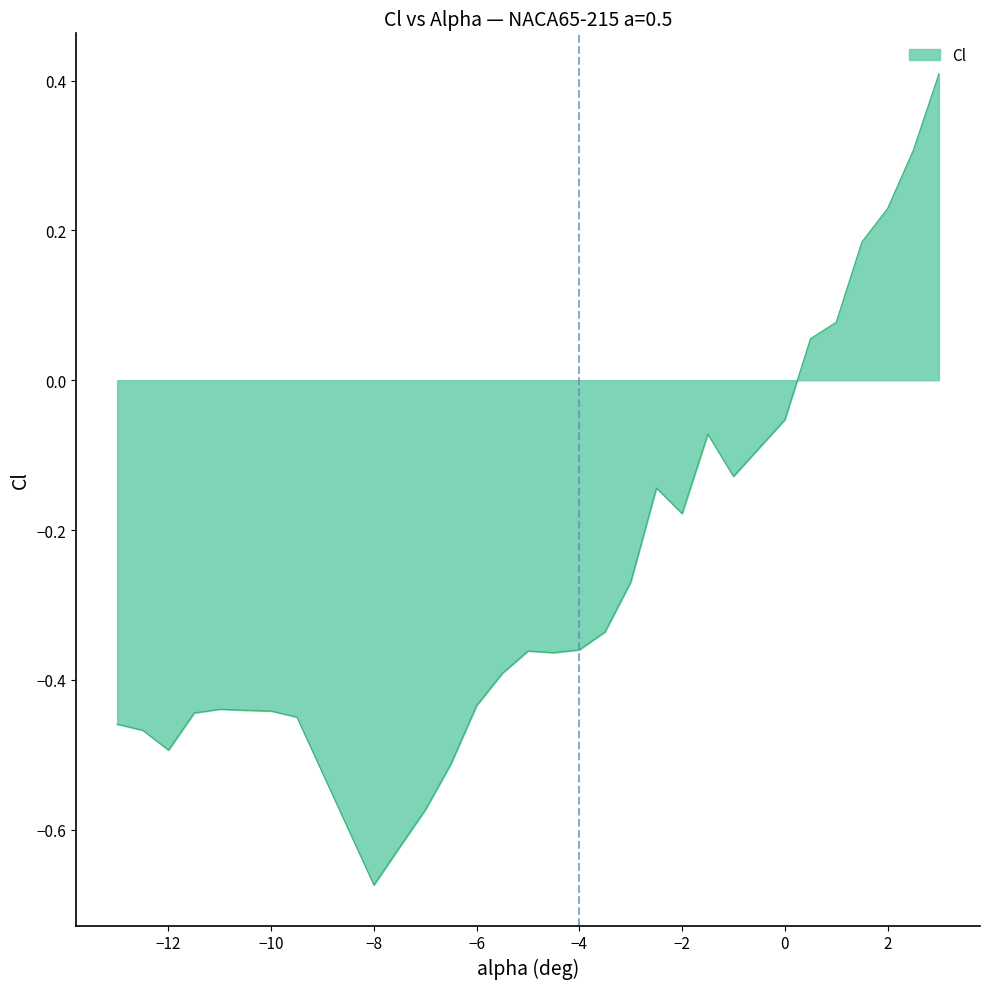

What is the greatest value displayed?

0.4